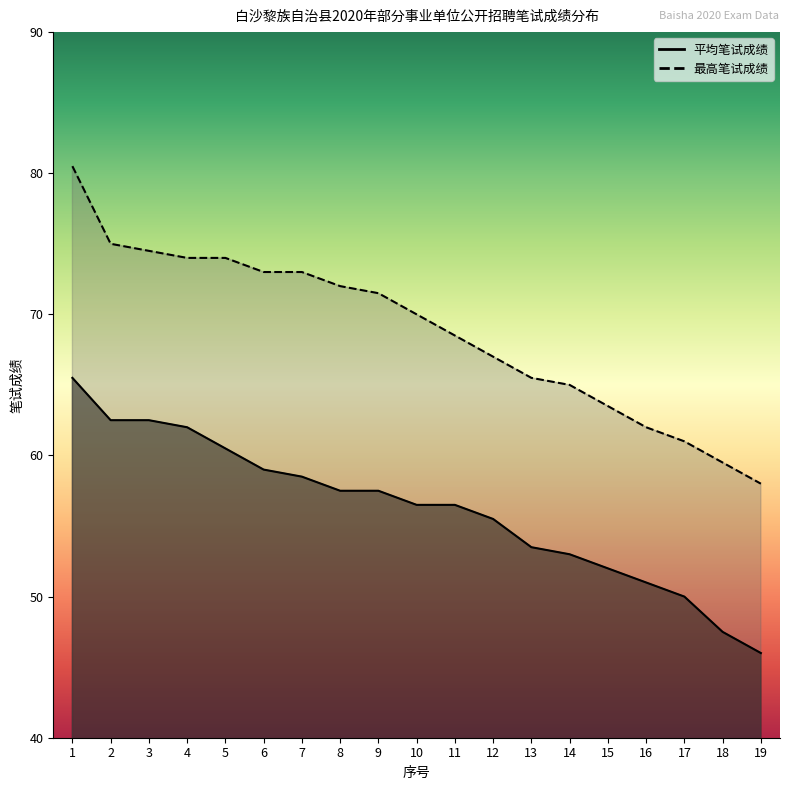

At which label is 最高笔试成绩 closest to 69?

11